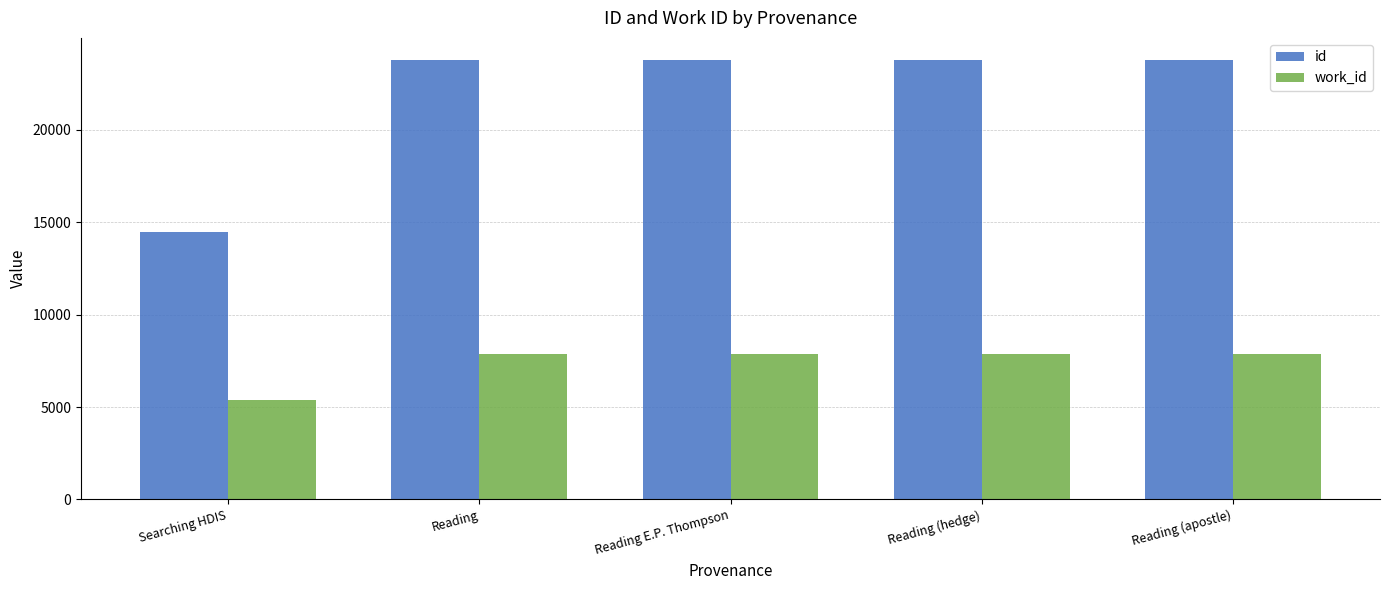

What is the sum of the id values at Reading E.P. Thompson and Reading?

47577